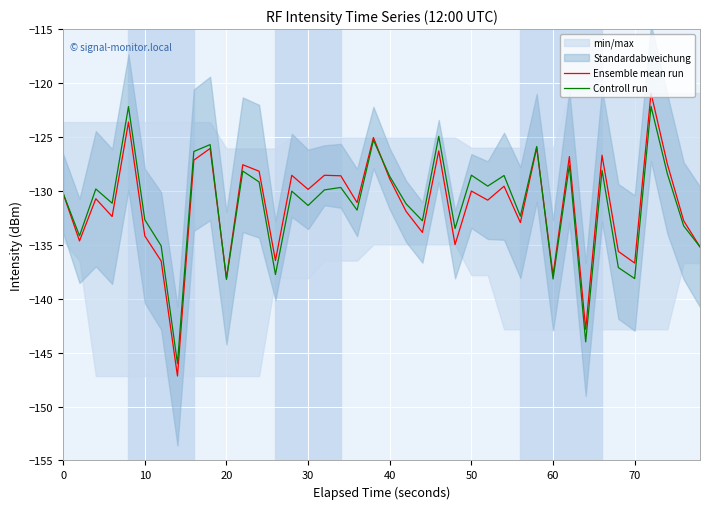

What is the difference between the second highest and second lowest values in the Ensemble mean run series?

19.2